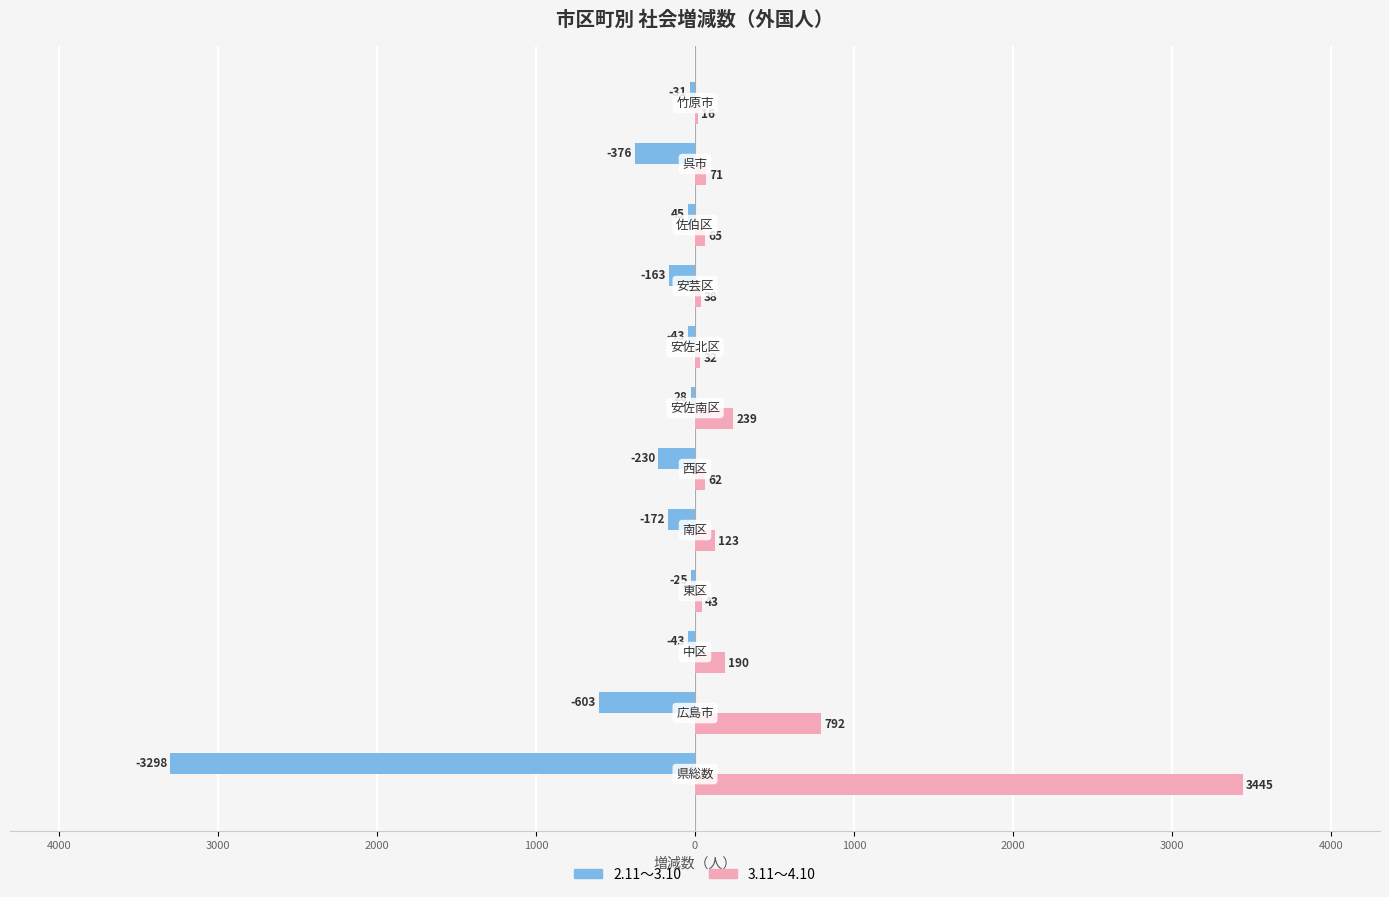

Rank the series by their maximum value, from highest to lowest.

3.11～4.10, 2.11～3.10